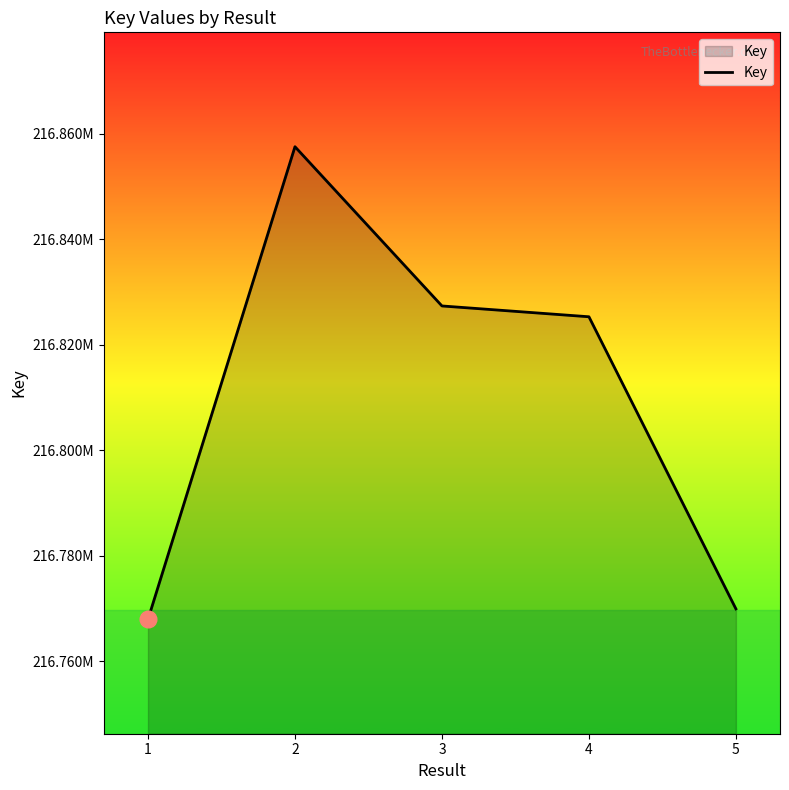

What is the sum of all values?

1084047974